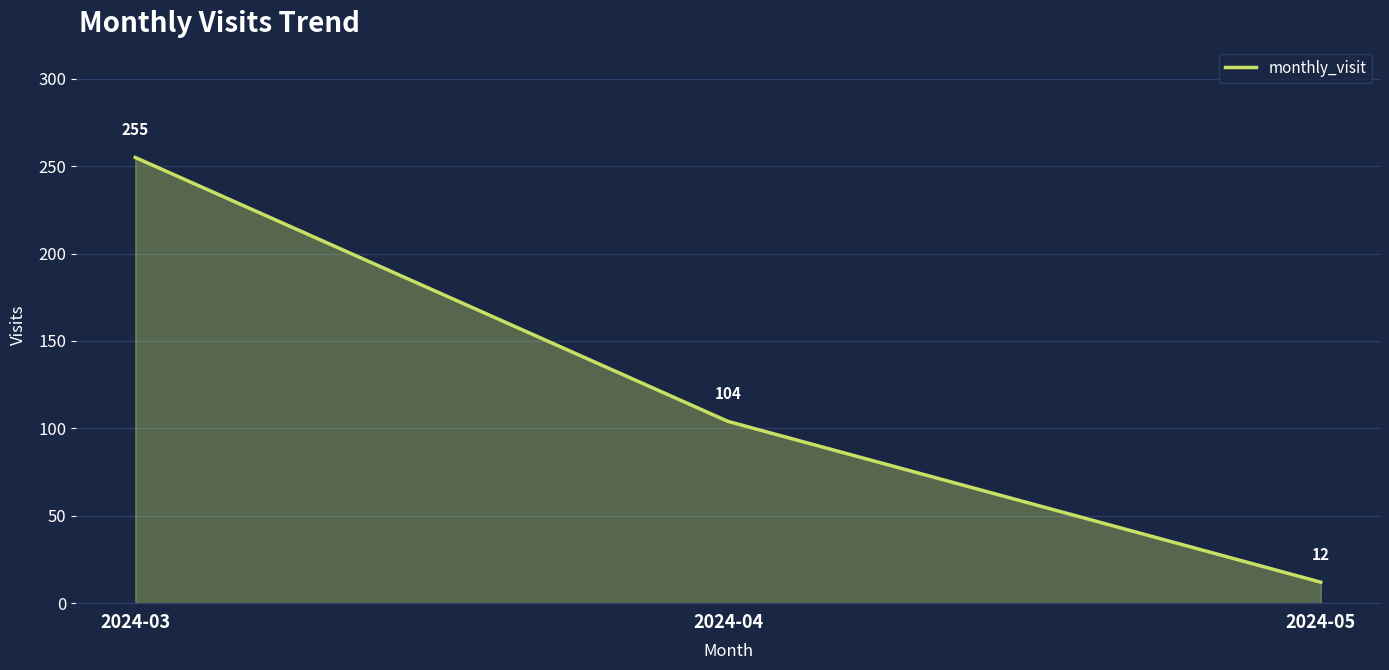

Does the chart have visible grid lines?

Yes